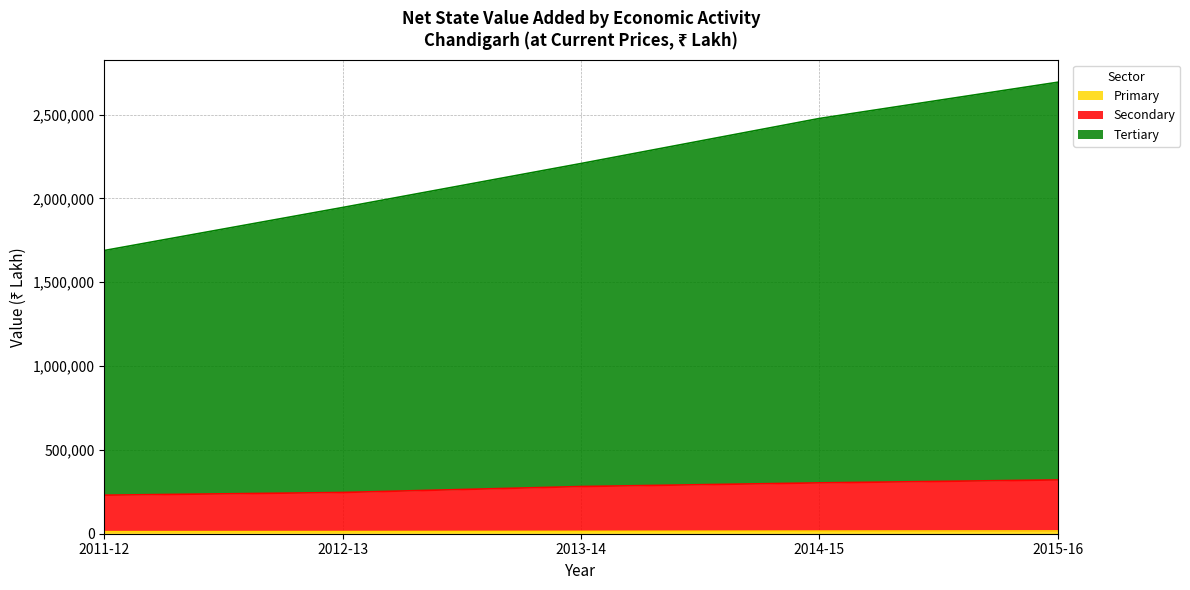

What position from the left is 2011-12?

1